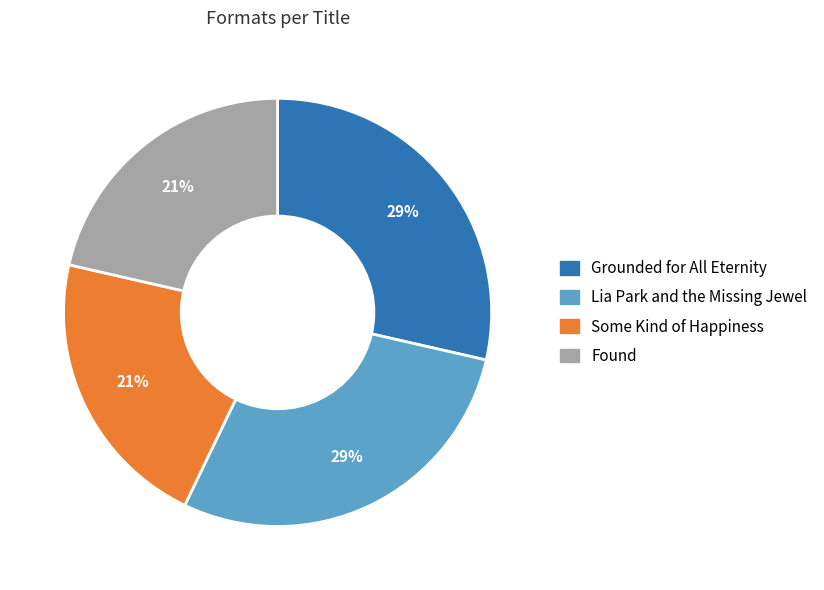

True or false: Grounded for All Eternity accounts for 29% of the total.

True